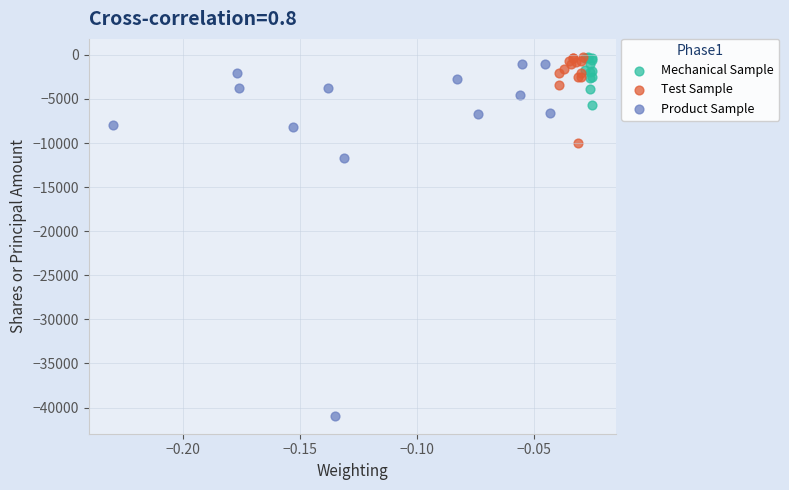

Which series has the widest spread of Y values?

Product Sample